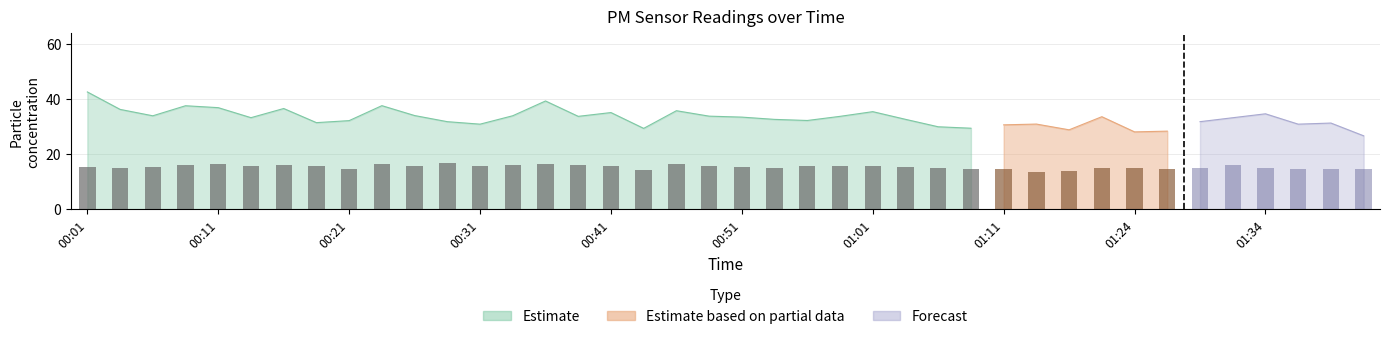

What is the difference between the highest and lowest values at 01:09?

14.8